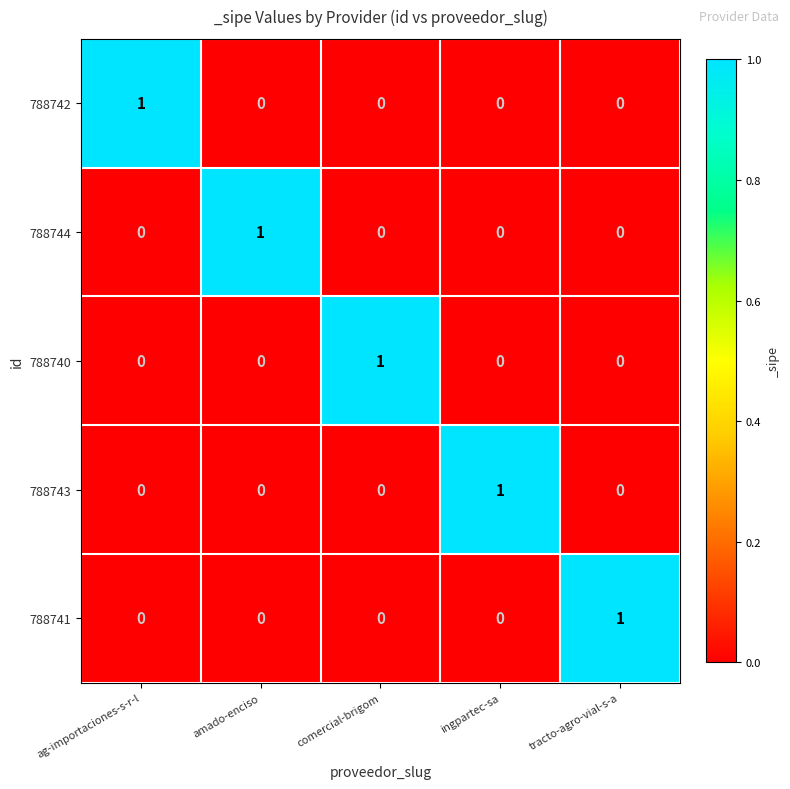

The value of 788740 at comercial-brigom is 1. True or false?

True